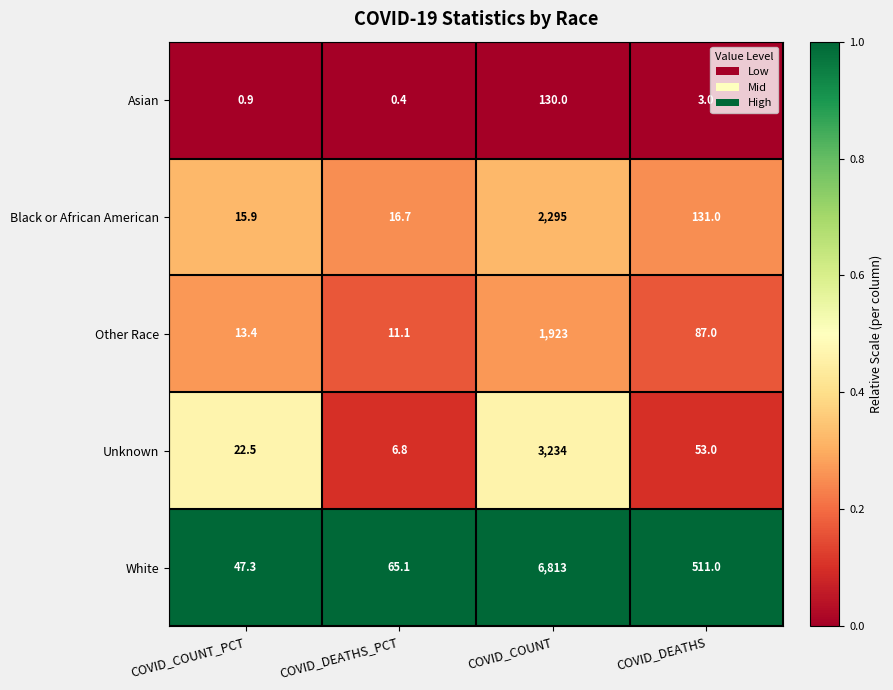

Which series has the largest total across all categories?

White